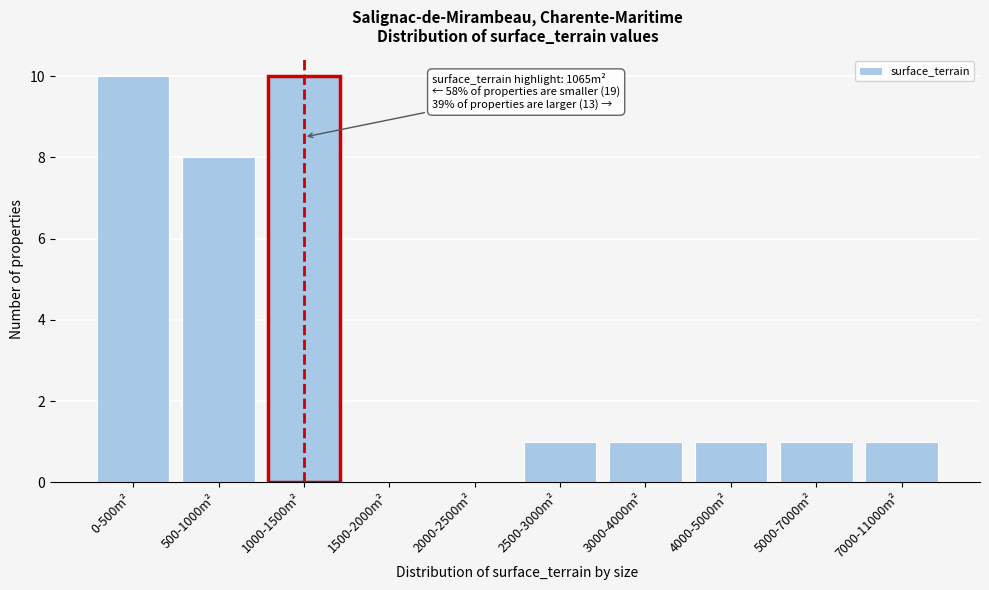

Reading left to right, list all the values displayed in this chart.

0-500m²=10	500-1000m²=8	1000-1500m²=10	1500-2000m²=0	2000-2500m²=0	2500-3000m²=1	3000-4000m²=1	4000-5000m²=1	5000-7000m²=1	7000-11000m²=1